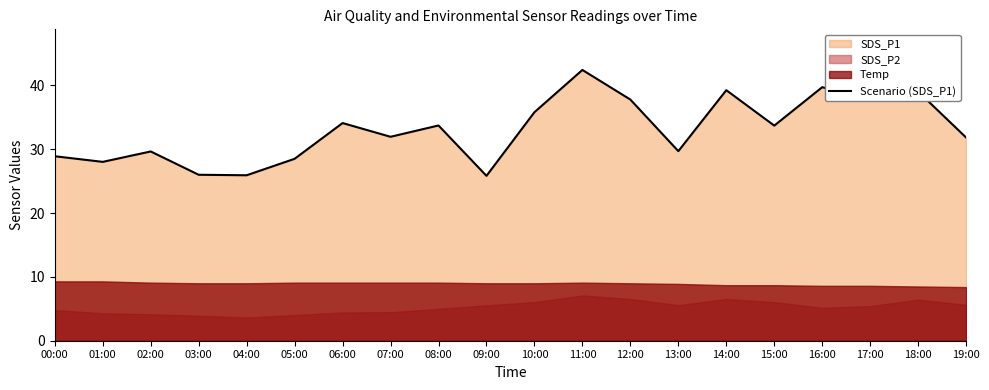

Count the number of categories in the chart.

20